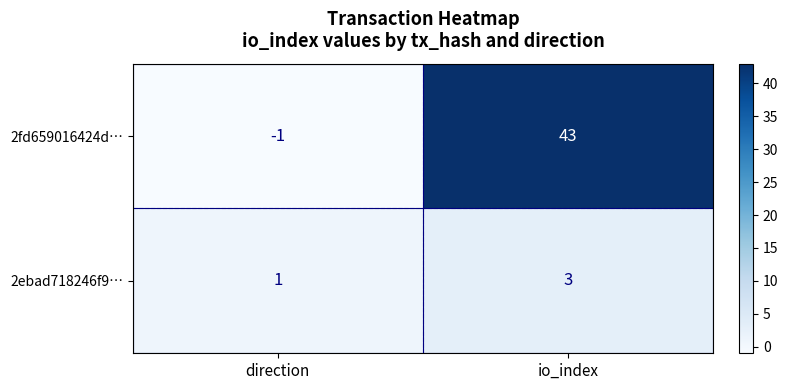

Count the number of data series in this chart.

2